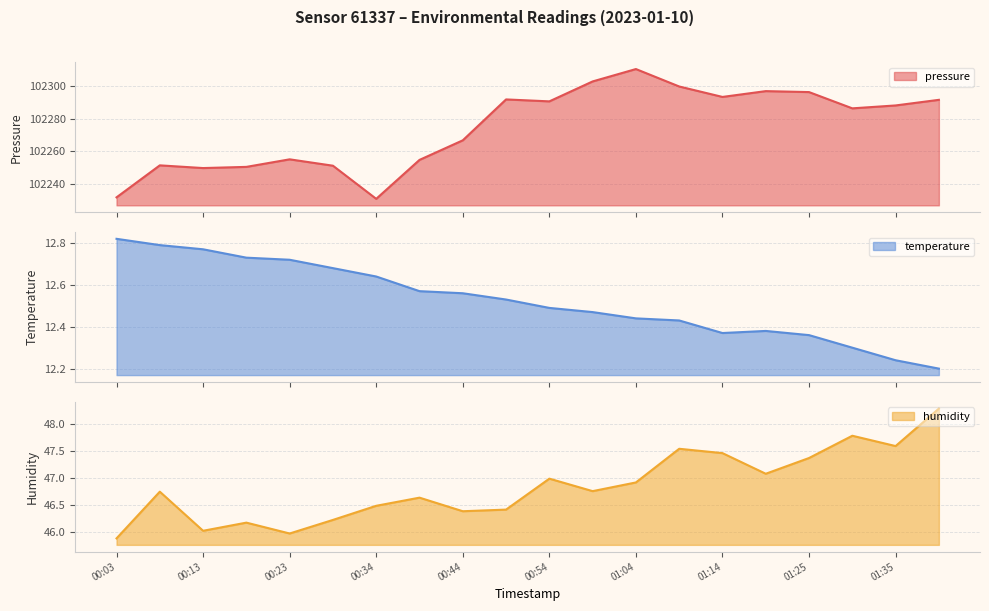

What is the sum of all temperature values?

250.5